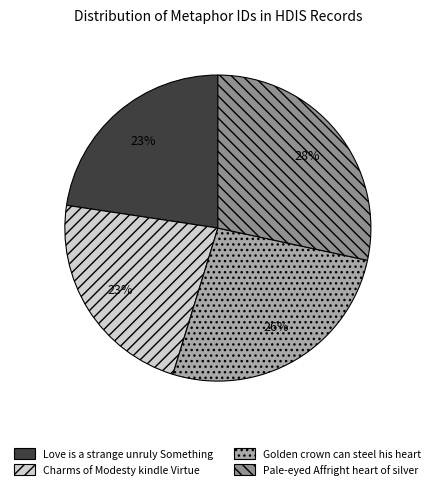

Which slice is the largest?

Pale-eyed Affright heart of silver